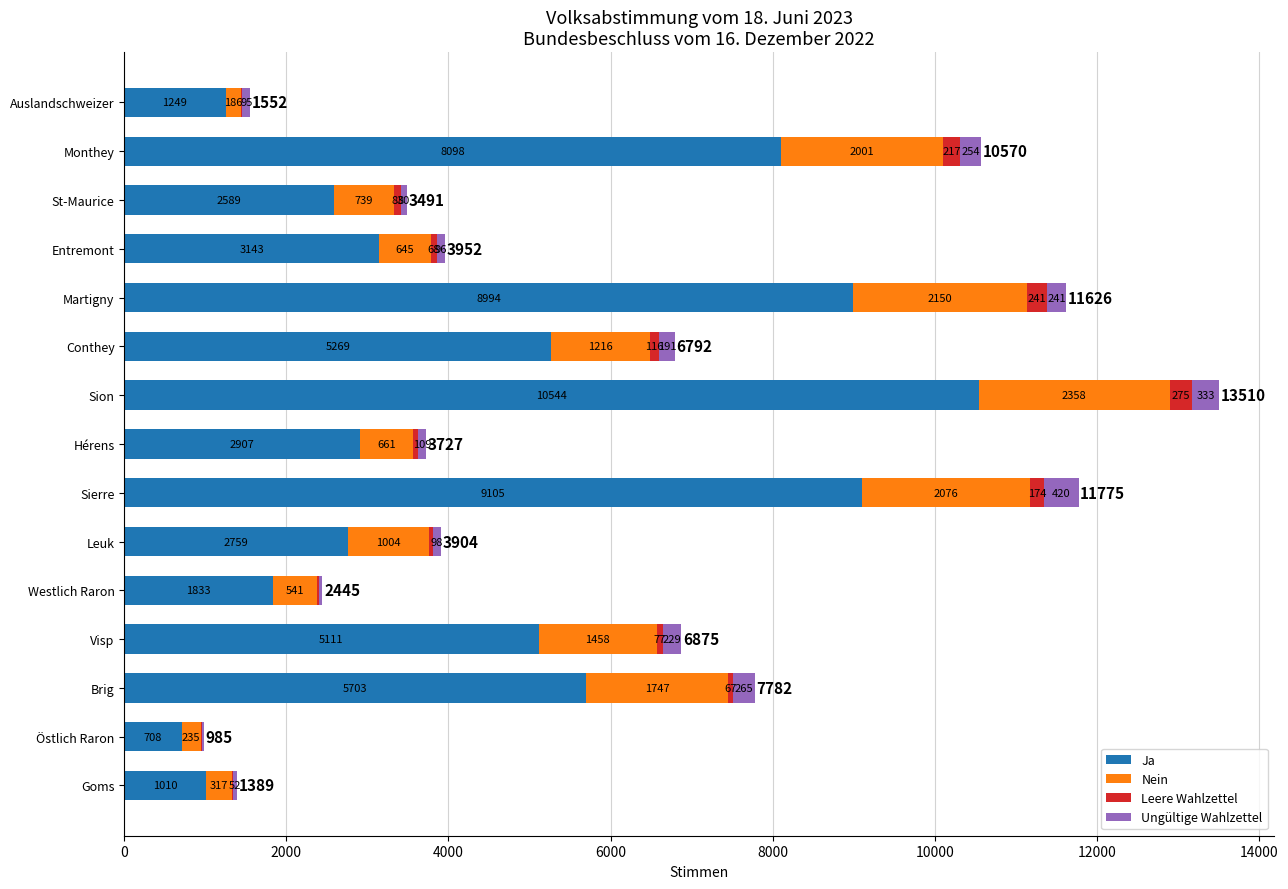

At which label does Ja reach its peak?

Sion